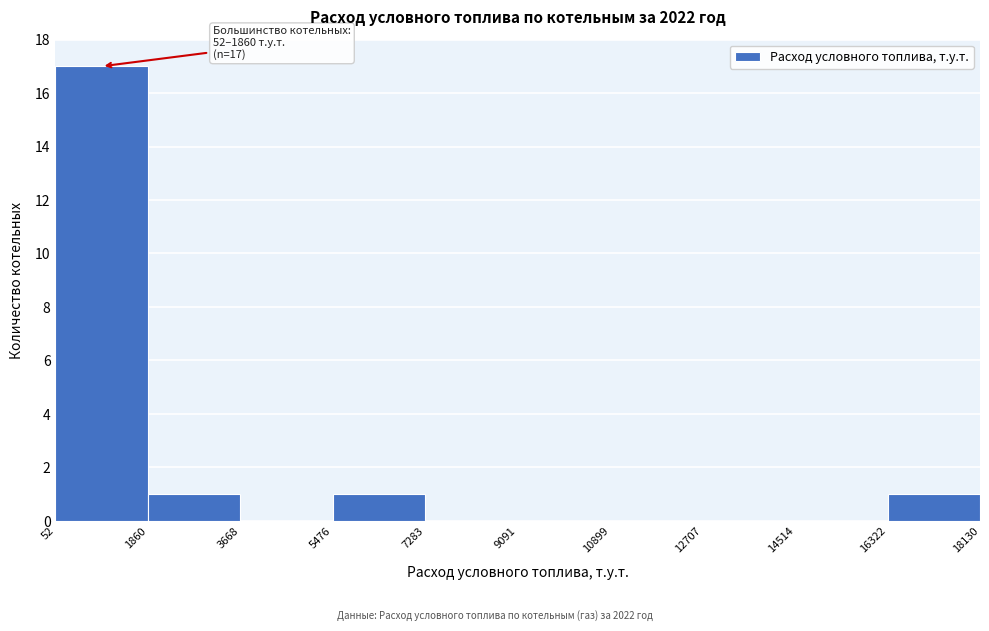

Over which range of the x-axis is the bar tallest?

52 to 1860